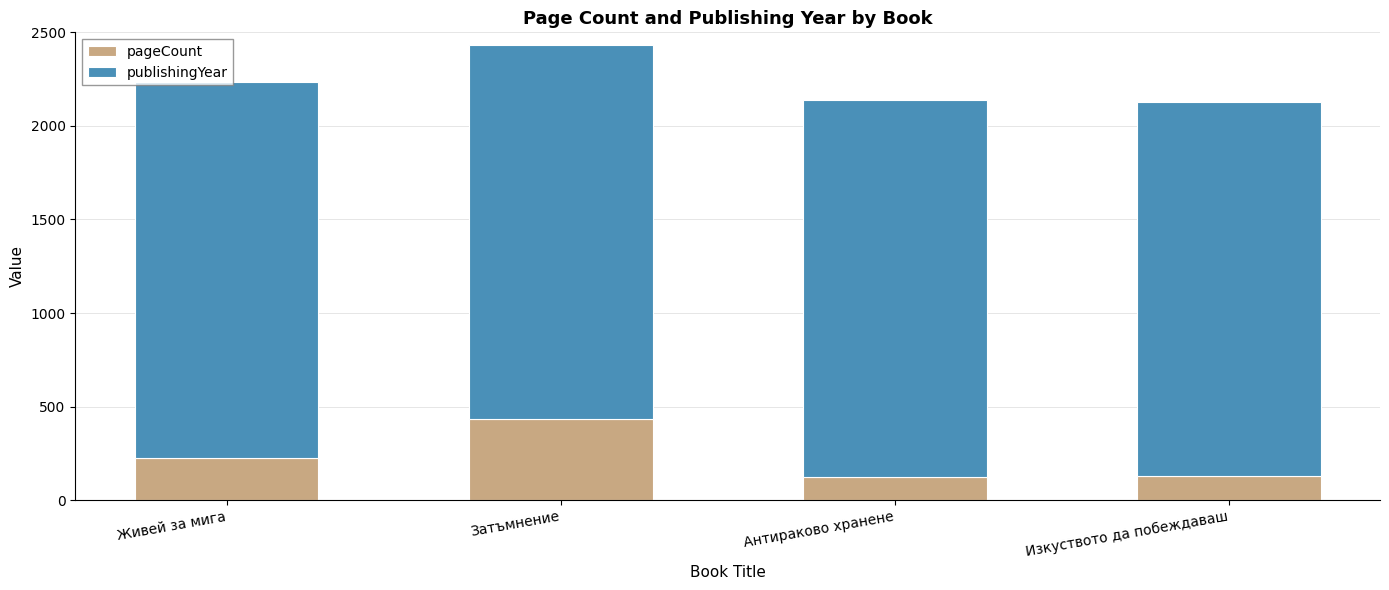

Is it true that pageCount equals 215 at Изкуството да побеждаваш?

False